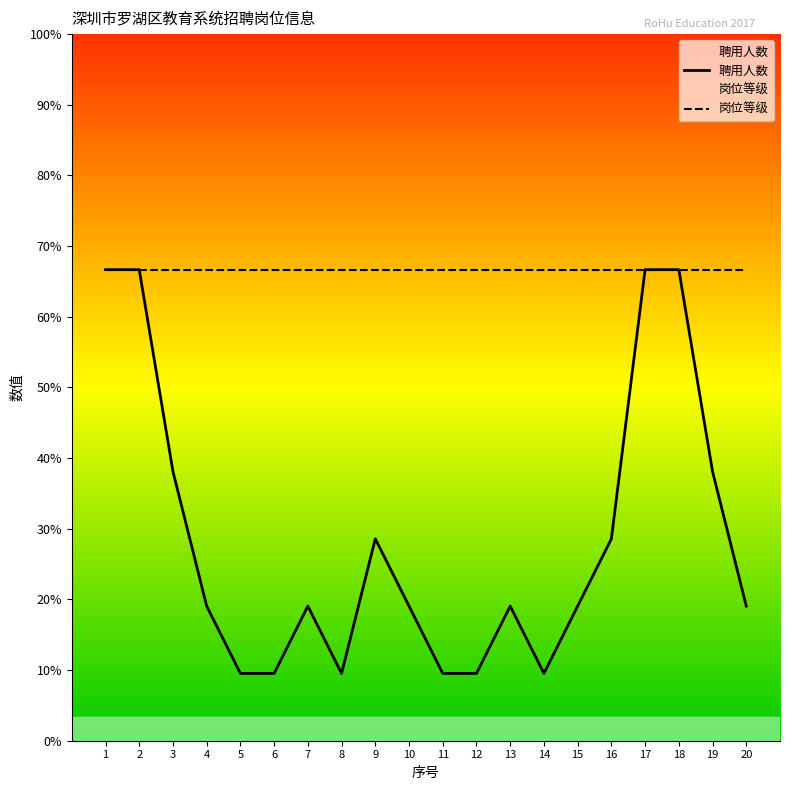

Rank the series by their maximum value, from highest to lowest.

聘用人数, 岗位等级